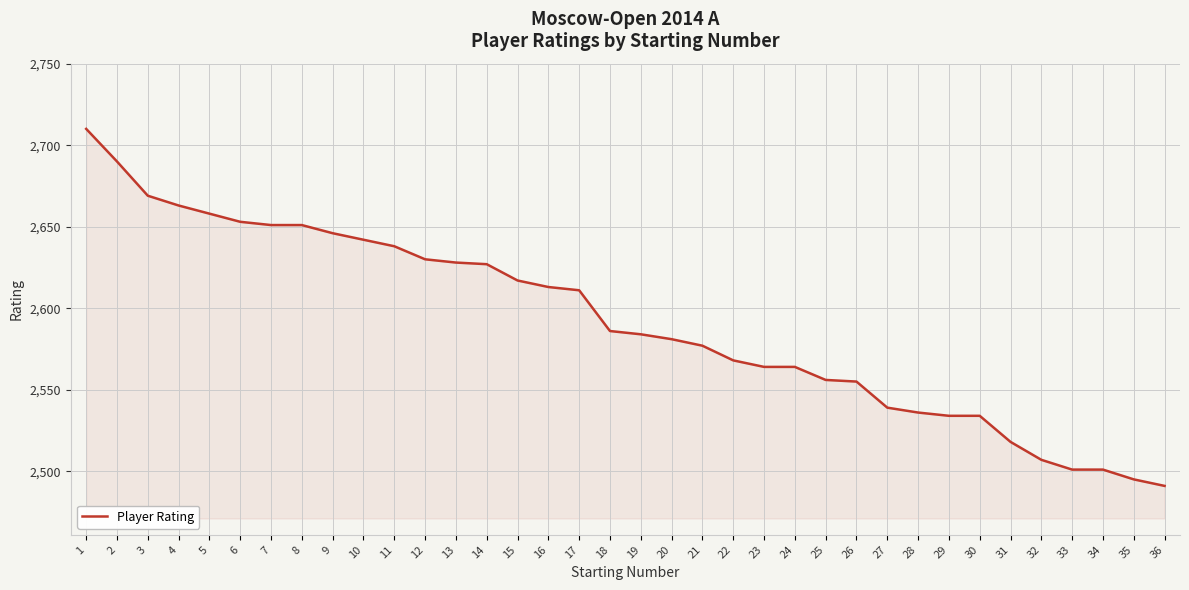

Count the number of categories in the chart.

36